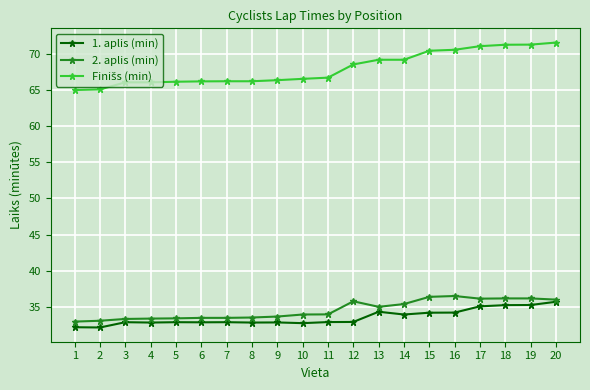

Is the value of 1. aplis (min) at 14 greater than the value of 2. aplis (min) at 15?

No